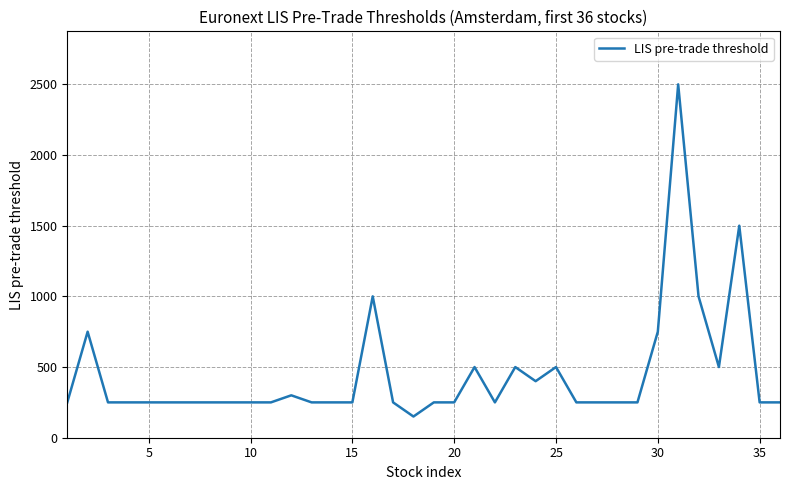

What is the smallest value displayed?

150